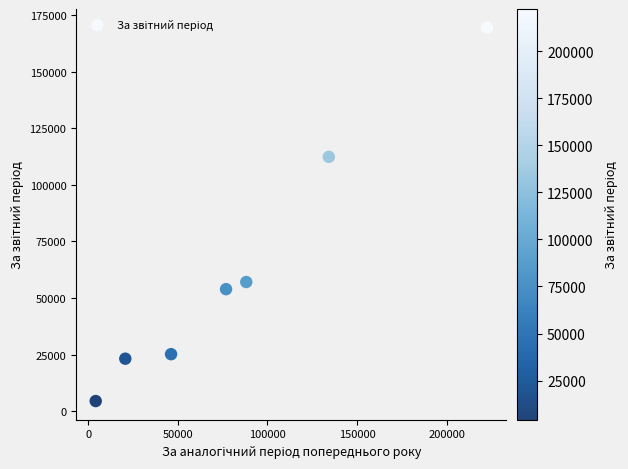

What Y value in the scatter plot is closest to 86988?

112407